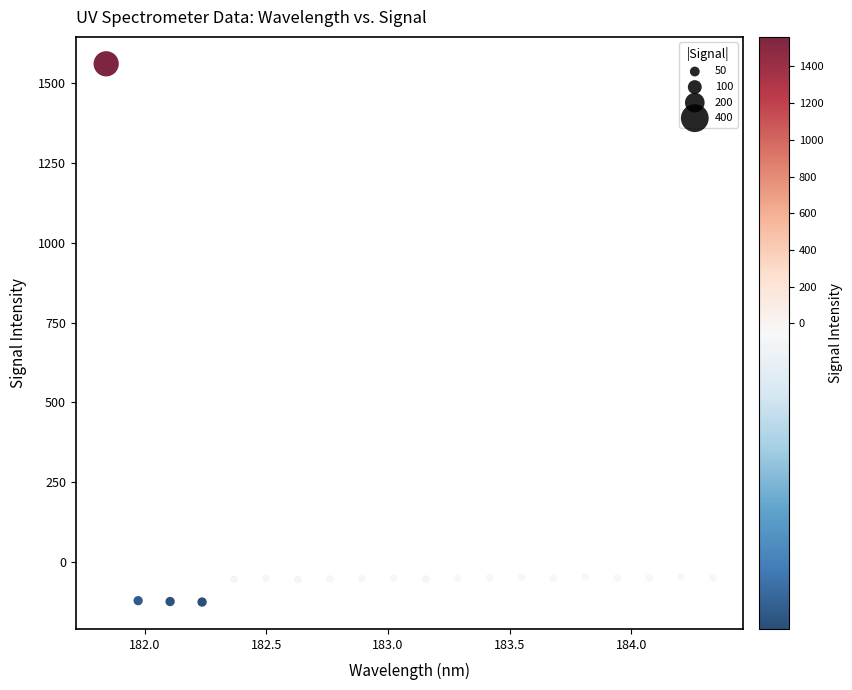

What is the range of Y values (max minus min)?

1687.5